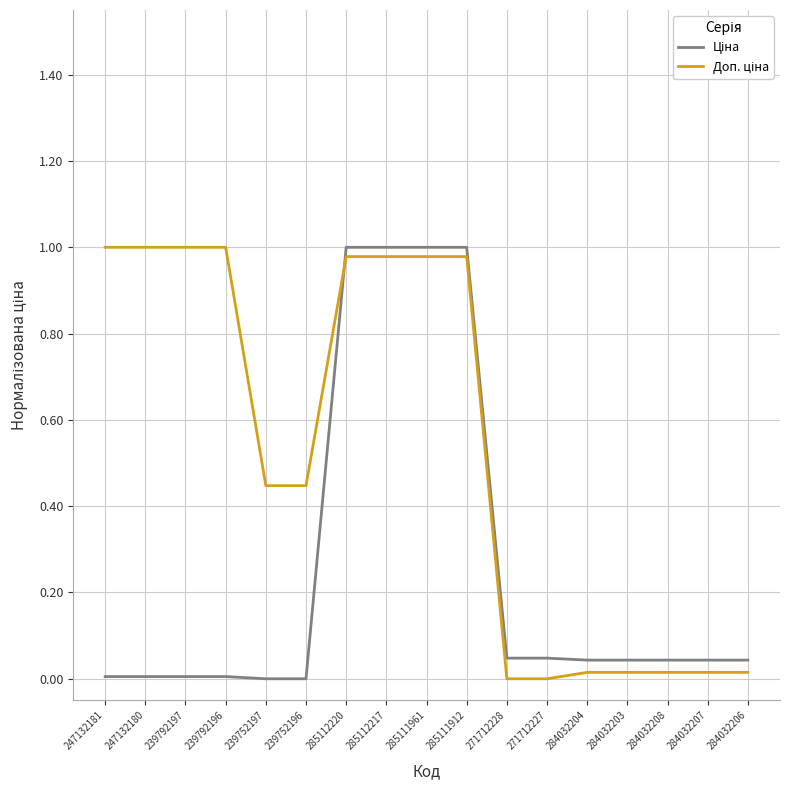

Reading left to right, transcribe all the data shown in this chart.

Ціна: 0.0	0.0	0.0	0.0	0.0	0.0	1.0	1.0	1.0	1.0	0.0	0.0	0.0	0.0	0.0	0.0	0.0
Доп. ціна: 1.0	1.0	1.0	1.0	0.4	0.4	1.0	1.0	1.0	1.0	0.0	0.0	0.0	0.0	0.0	0.0	0.0